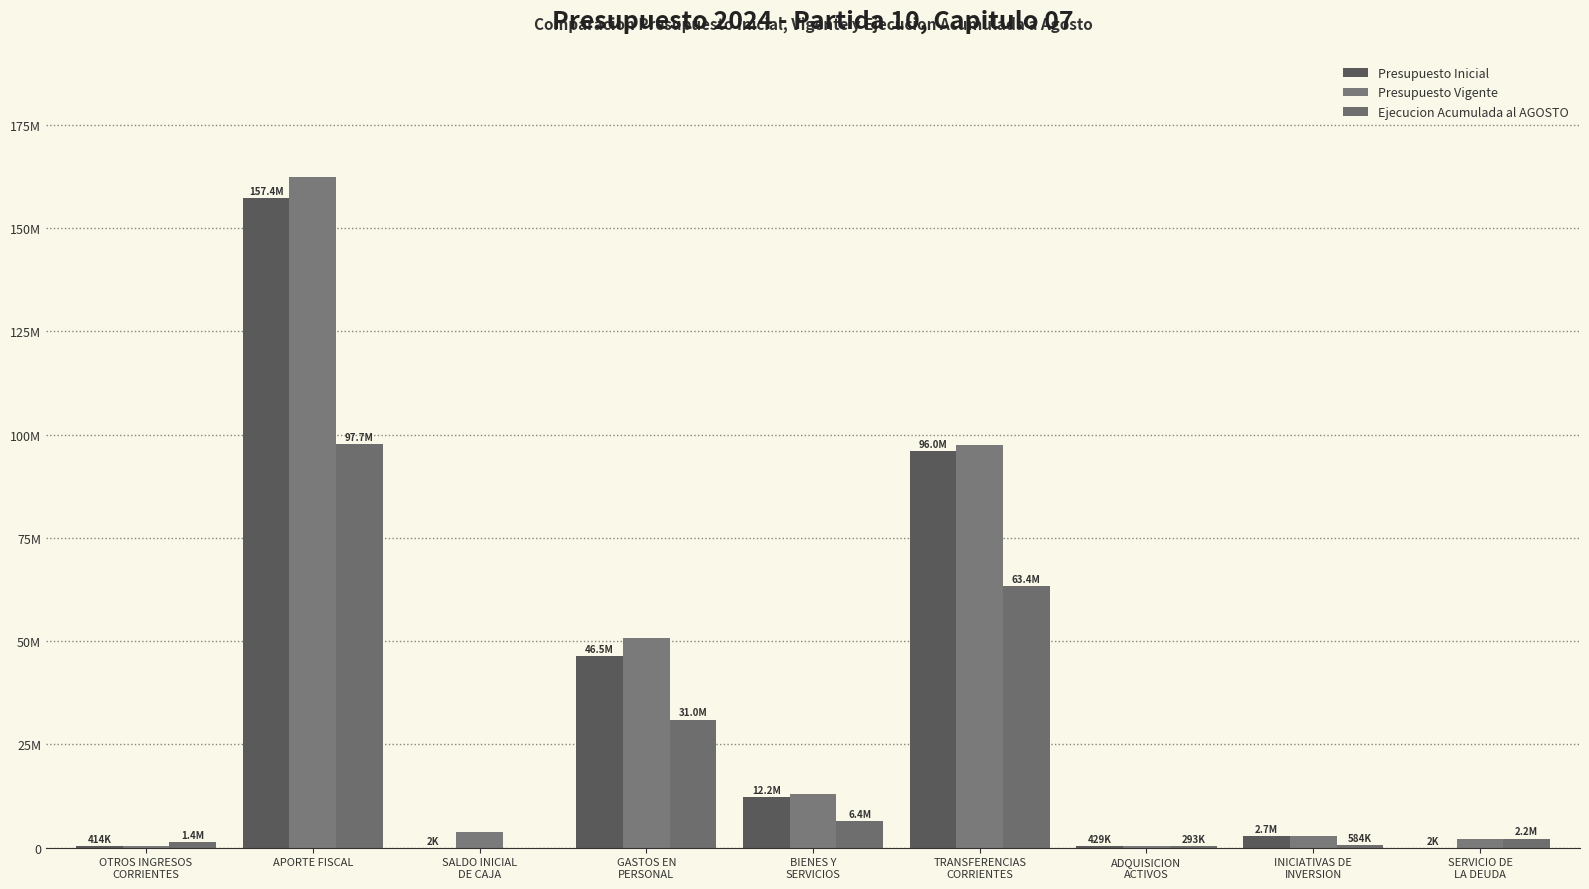

What position from the left is SERVICIO DE
LA DEUDA?

9